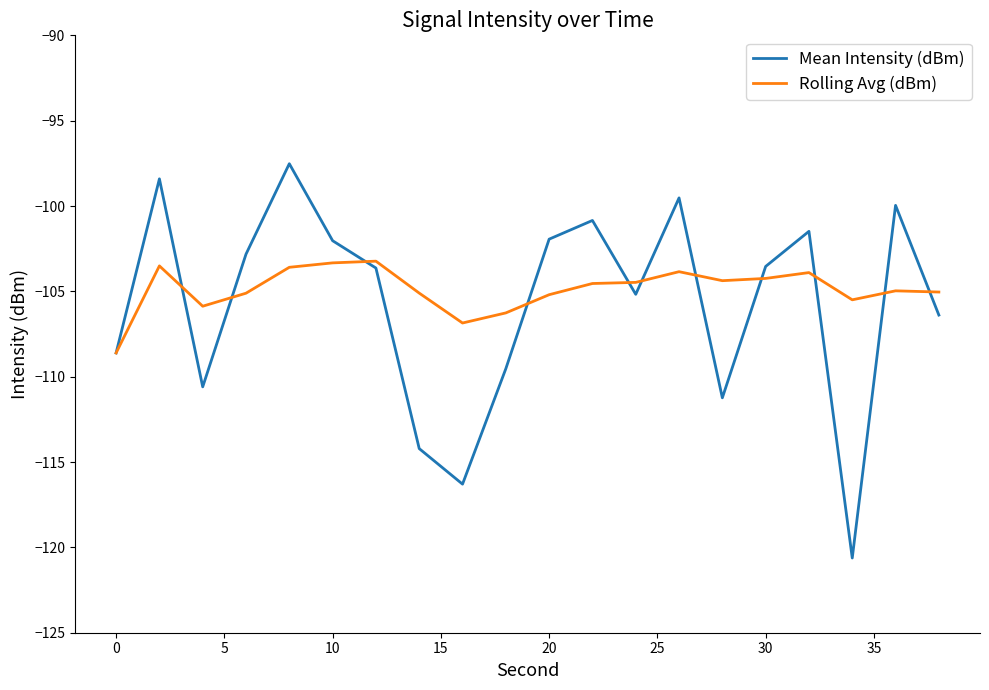

Which series has the widest spread of values?

Mean Intensity (dBm)